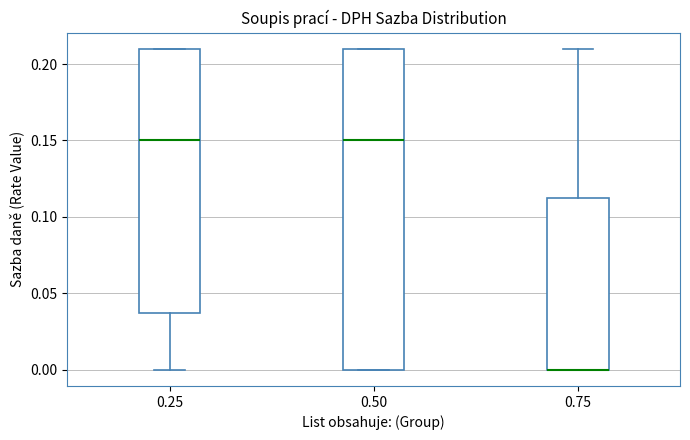

Reading left to right, read every box against the y-axis: the position of its median line, the range the box covers, and the ends of its whiskers. The values are not printed on the chart, so give them approximately, as read against the axis.

0.25: median 0.150, box 0.040 to 0.210, whiskers 0.000 to 0.210
0.50: median 0.150, box 0.000 to 0.210, whiskers 0.000 to 0.210
0.75: median 0.000 (drawn on the box's lower edge), box 0.000 to 0.115, whiskers 0.000 to 0.210